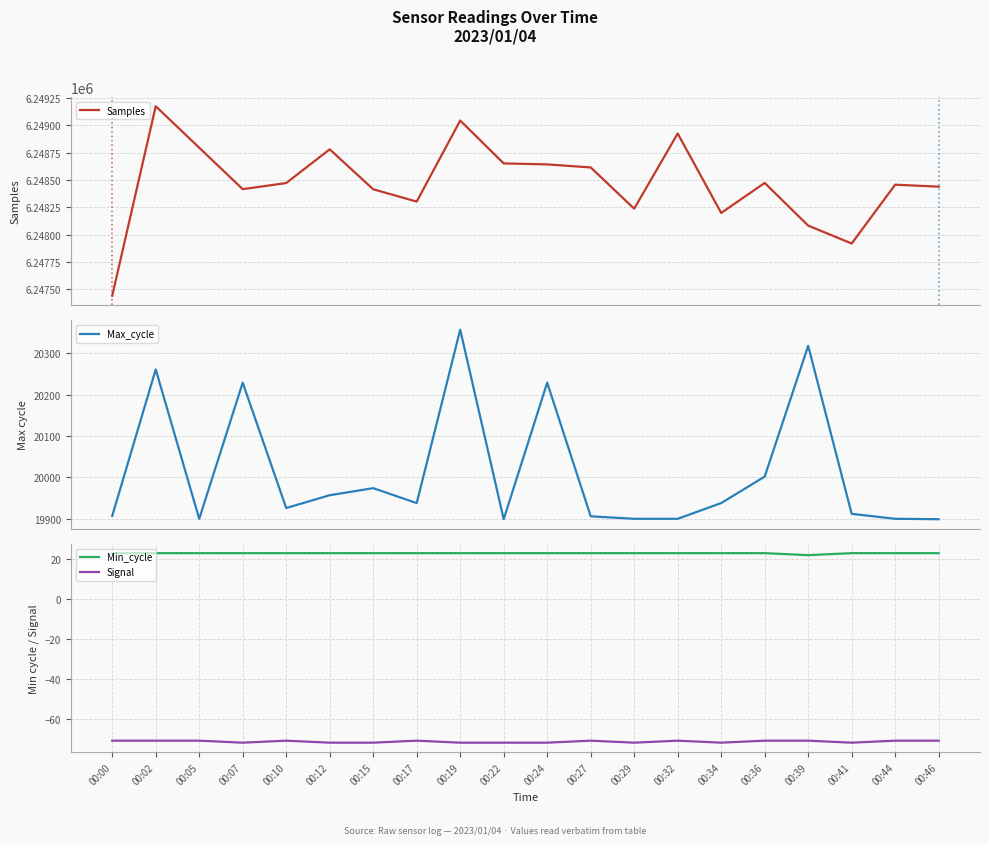

Which series has the largest total across all categories?

Samples